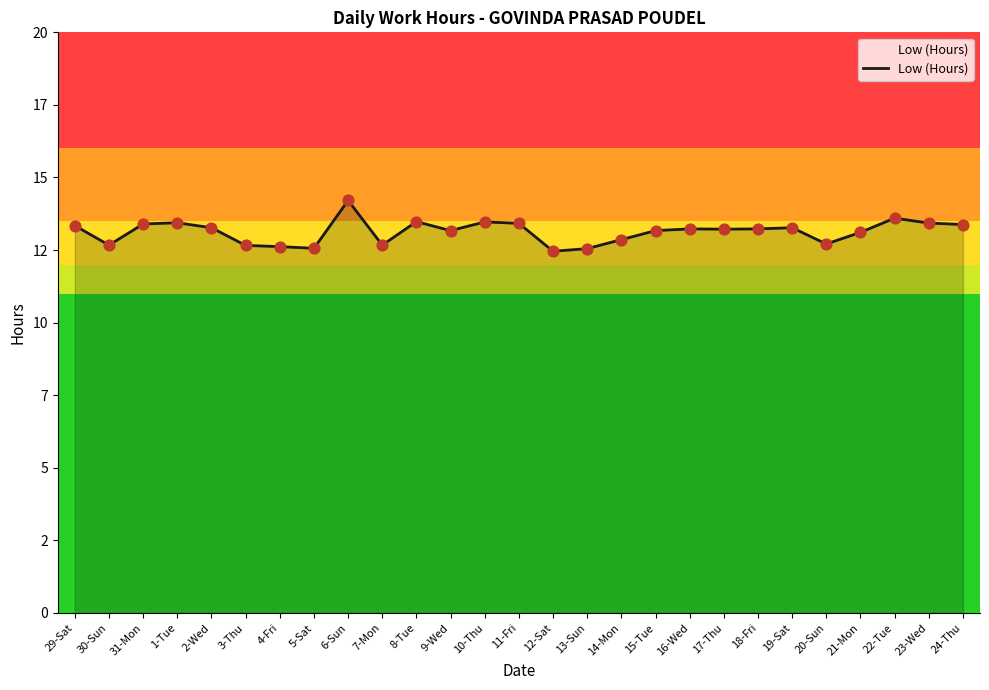

What is the change in value from 4-Fri to 12-Sat?

-0.2